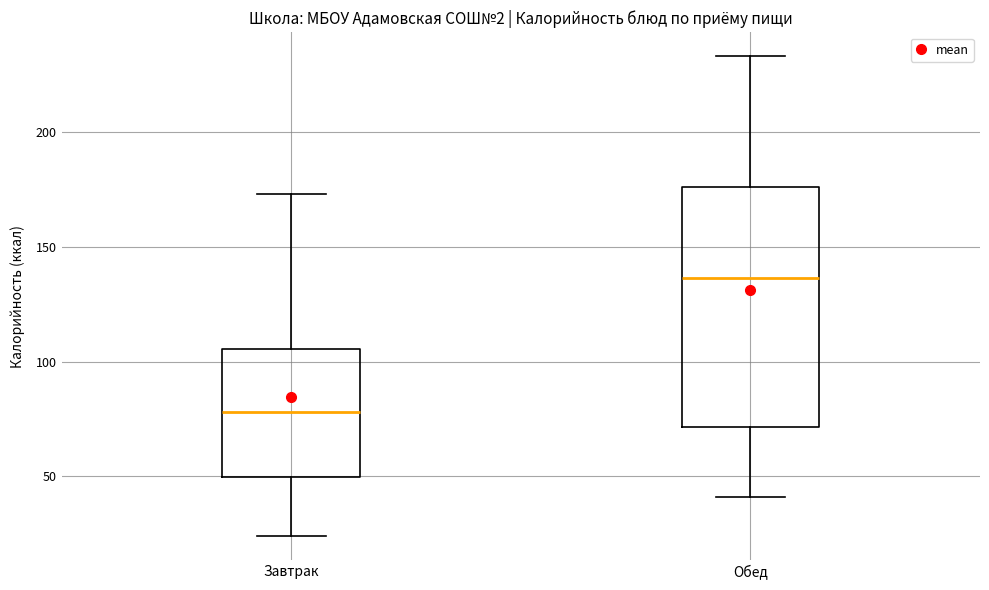

Which box is the tallest, from its lower edge to its upper edge?

Обед